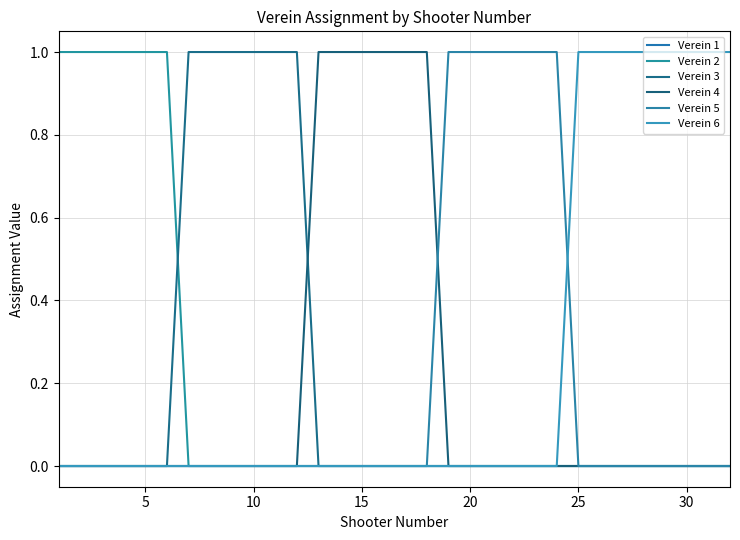

True or false: Verein 5 has more than 0 points higher than both neighbors.

False